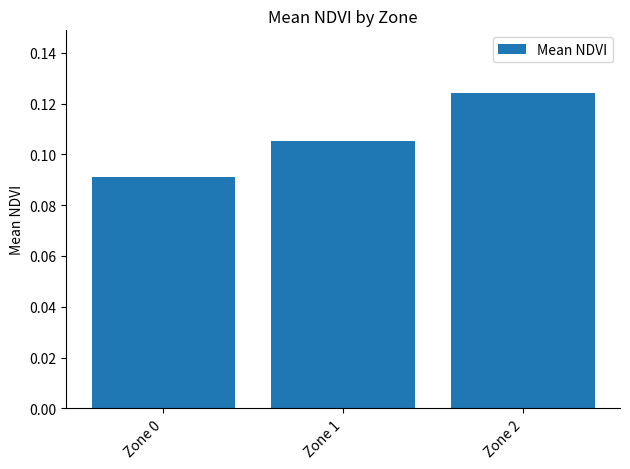

The value at Zone 2 is 0.2. True or false?

False